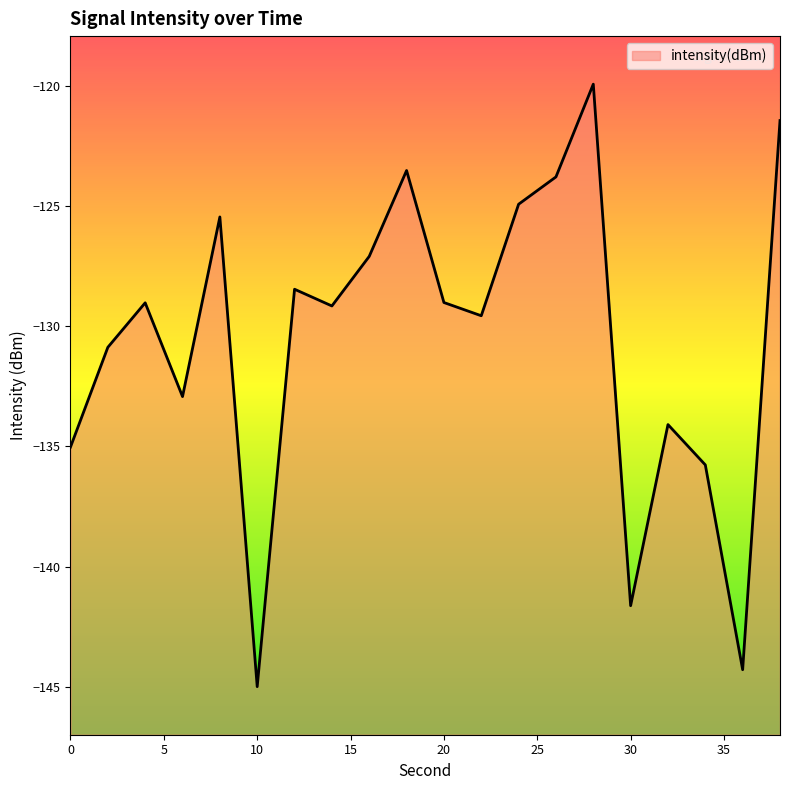

Reading right to left, what are all the values shown in this chart?

-121.4	-144.3	-135.8	-134.1	-141.6	-119.9	-123.8	-124.9	-129.6	-129.0	-123.5	-127.1	-129.2	-128.5	-145.0	-125.4	-132.9	-129.0	-130.9	-135.0